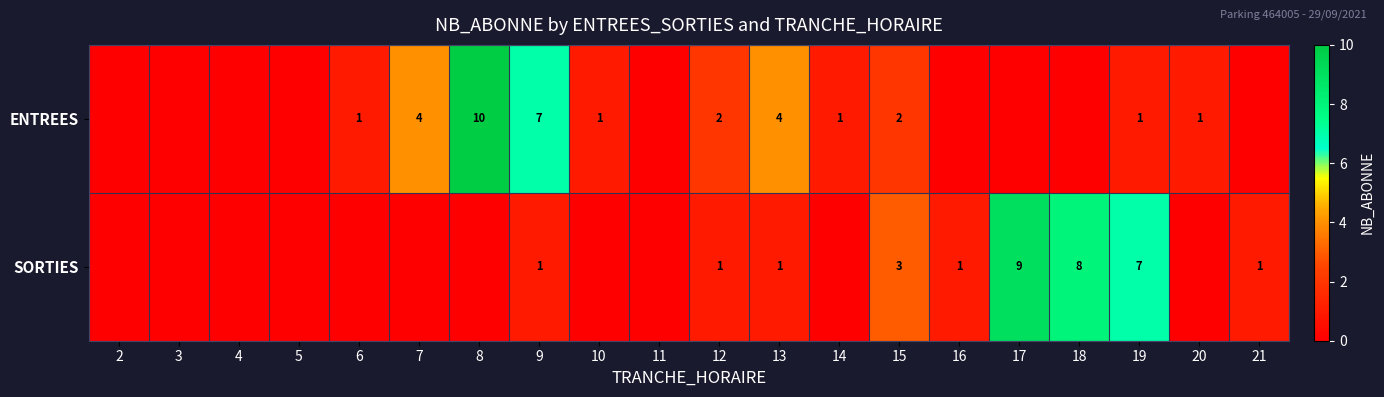

The value of ENTREES at 6 is 0. True or false?

False